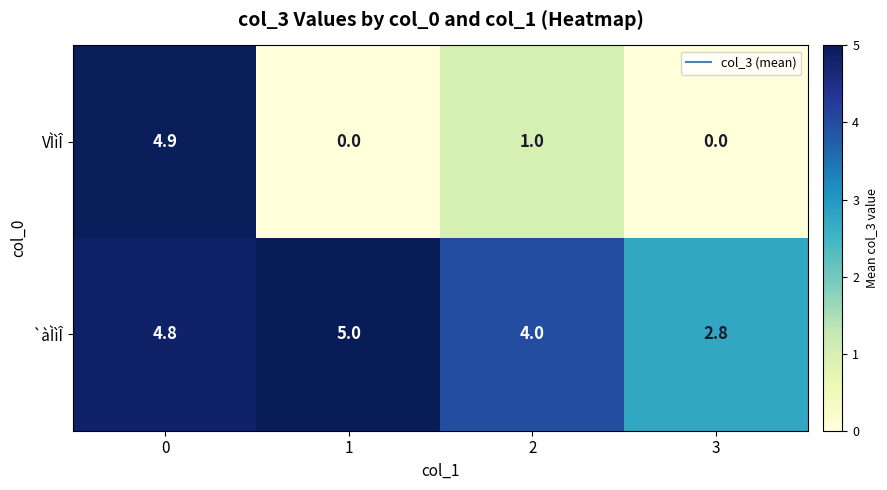

Is it true that VÌìÎ equals 0.3 at 2?

False